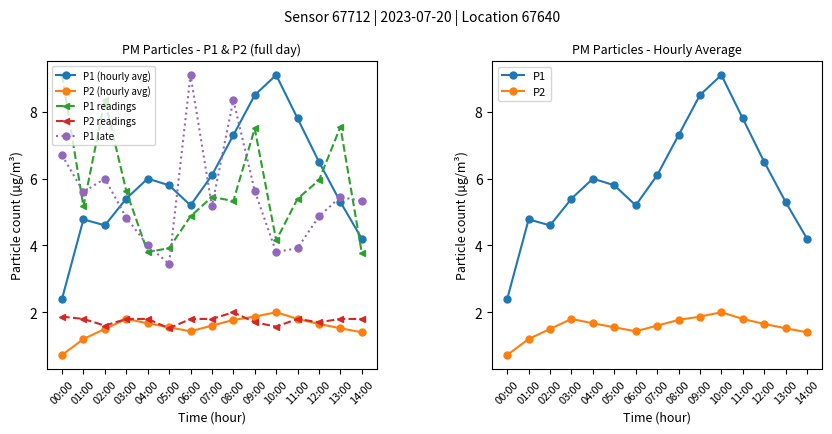

Between 09:00 and 00:00, which is larger?

09:00